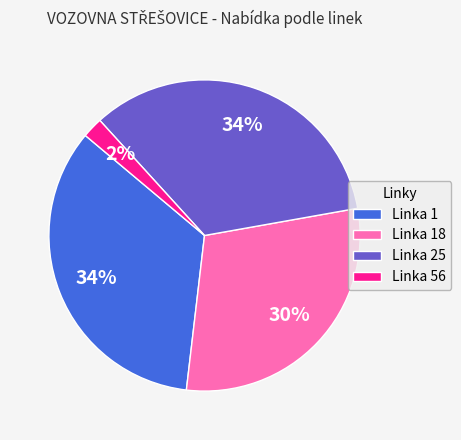

Which category has the smallest portion of the pie?

Linka 56